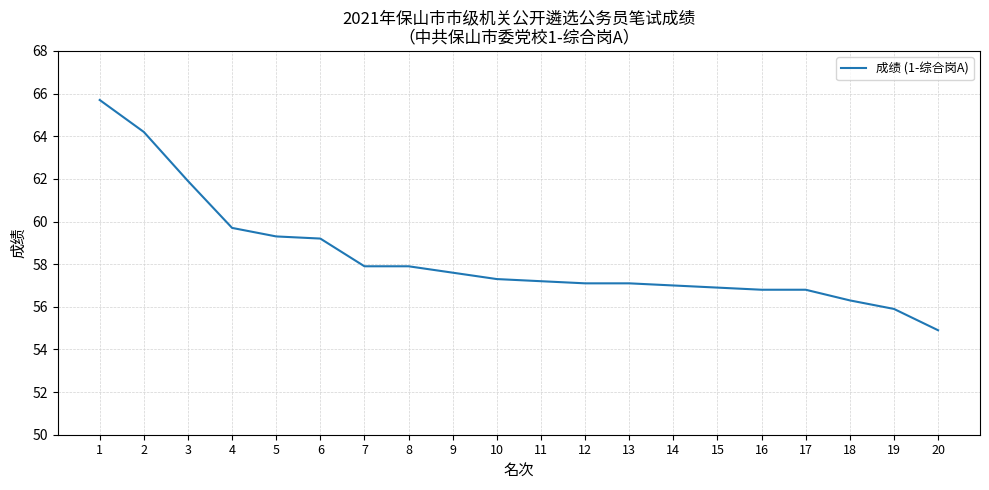

Approximately how many times larger is the value at 19 compared to 15?

1.0